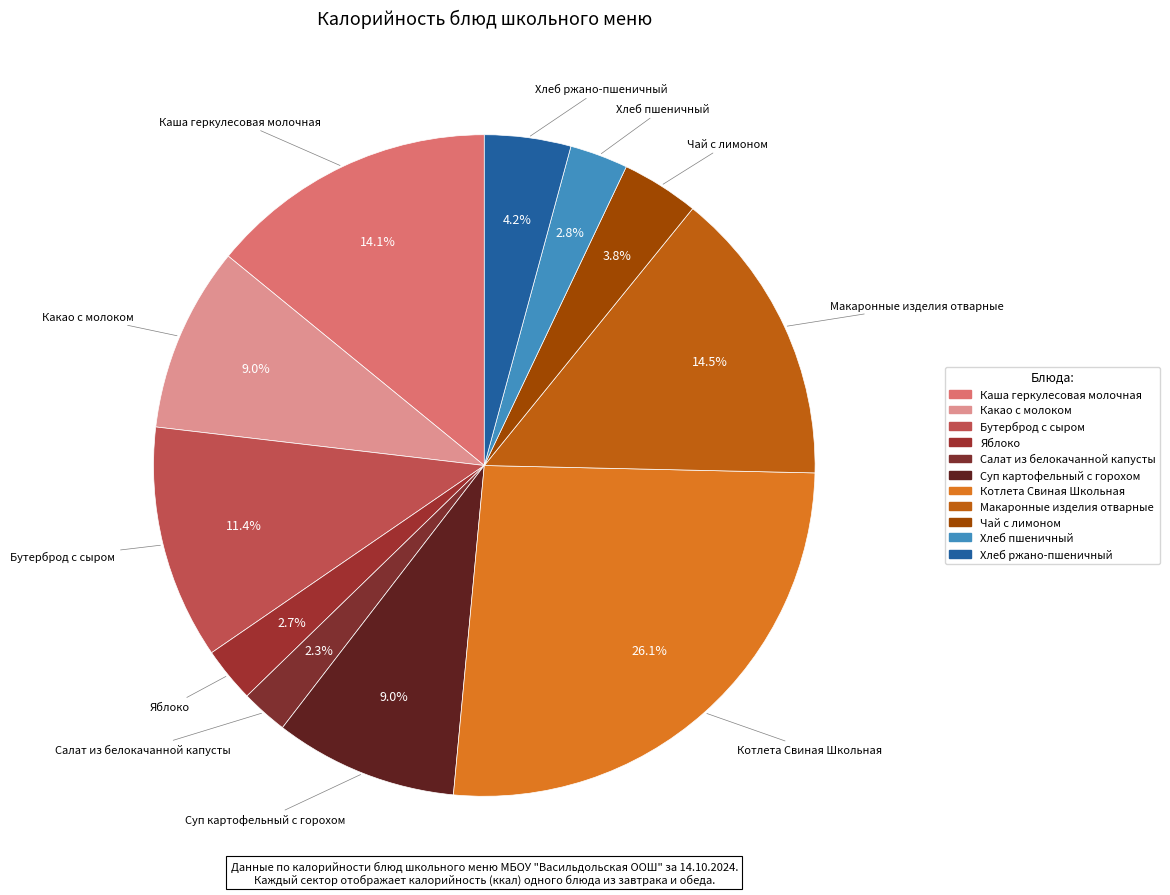

To the nearest percent, what is the difference between the largest and smallest slice percentages?

24%